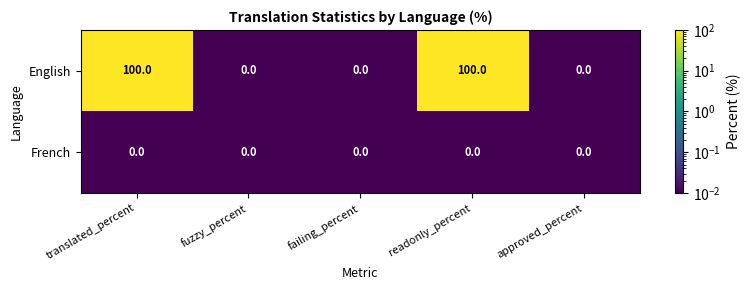

Between fuzzy_percent and readonly_percent, which series saw the biggest shift?

English